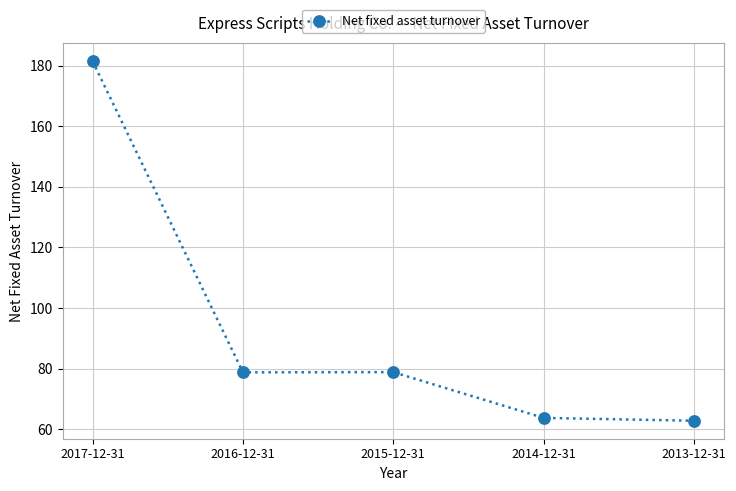

Between 2015-12-31 and 2013-12-31, which is larger?

2015-12-31